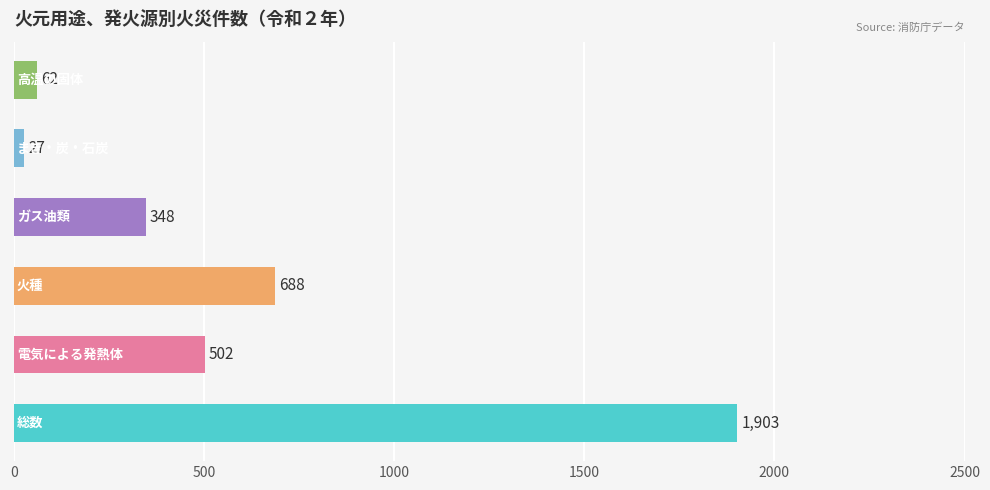

What is the maximum value shown in the chart?

1903